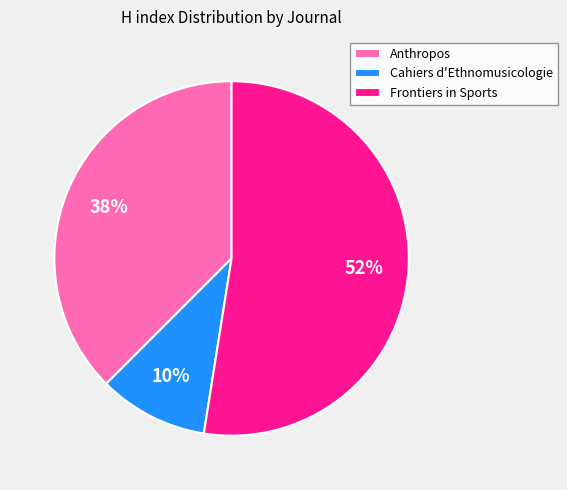

The Anthropos slice represents 38% of the pie. True or false?

True